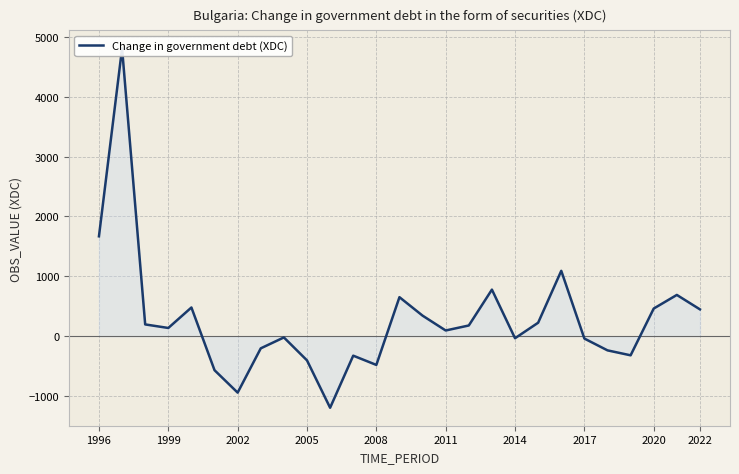

Reading left to right, transcribe all the data shown in this chart.

1667.9	4806.2	197.1	137.8	479.8	-567.5	-941.8	-202.3	-20.1	-403.2	-1194.2	-324.6	-479.1	652.0	343.7	95.9	179.4	778.1	-33.5	225.5	1091.9	-38.8	-236.0	-318.8	462.1	689.5	448.2